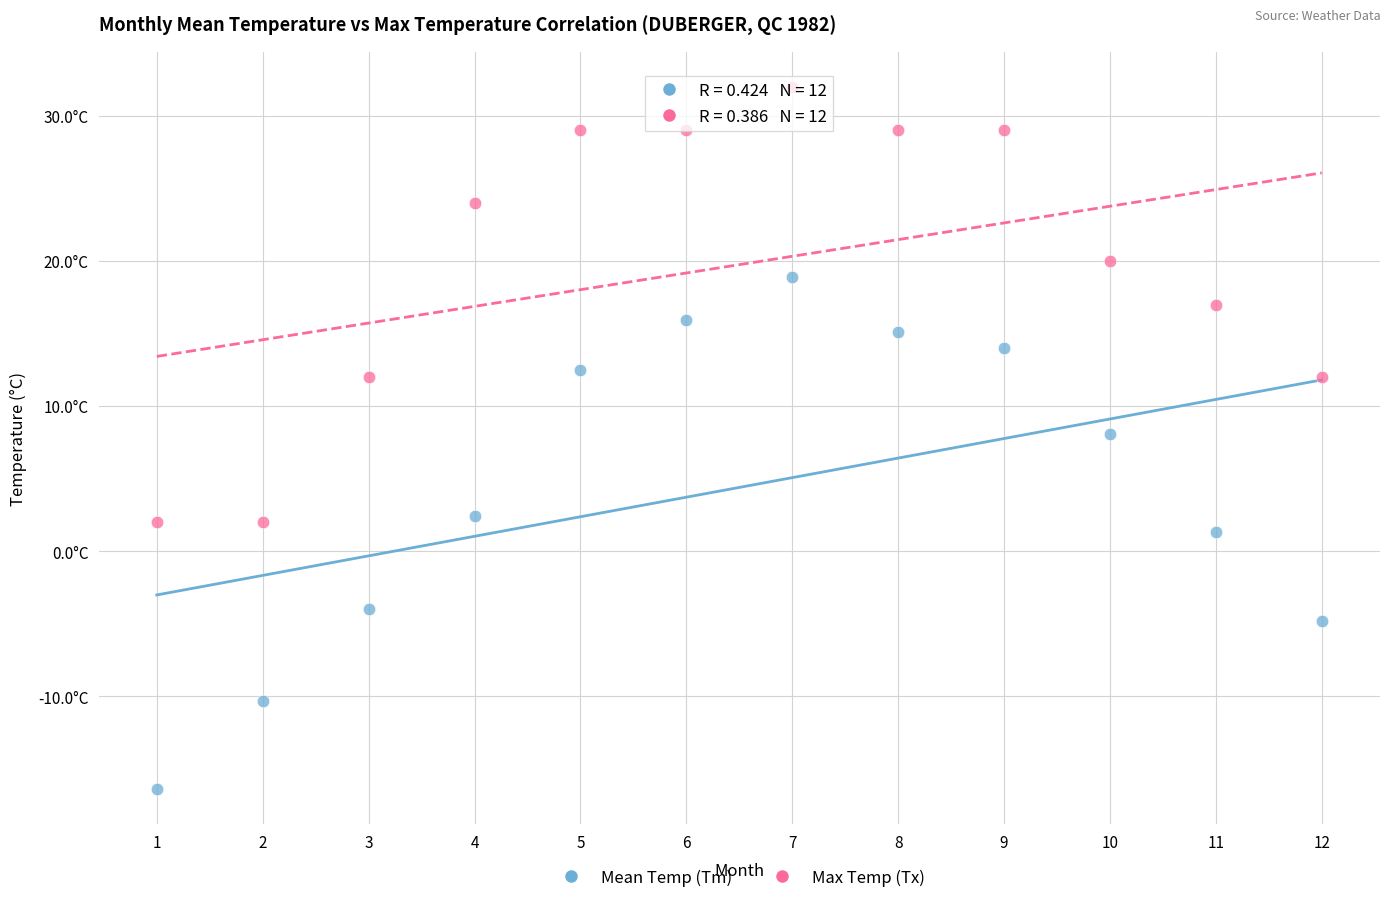

Which series contains the lowest Y value?

Mean Temp (Tm)